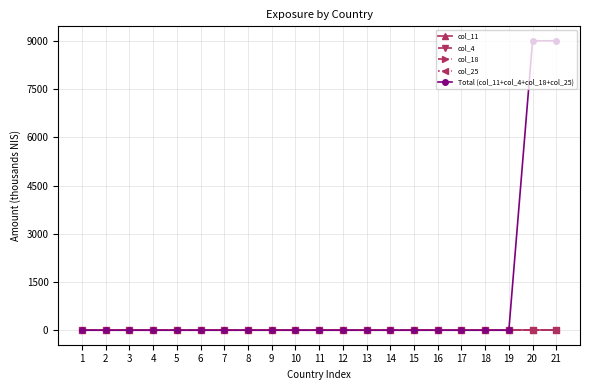

True or false: Total (col_11+col_4+col_18+col_25) has a value of -5854 at 12.

False